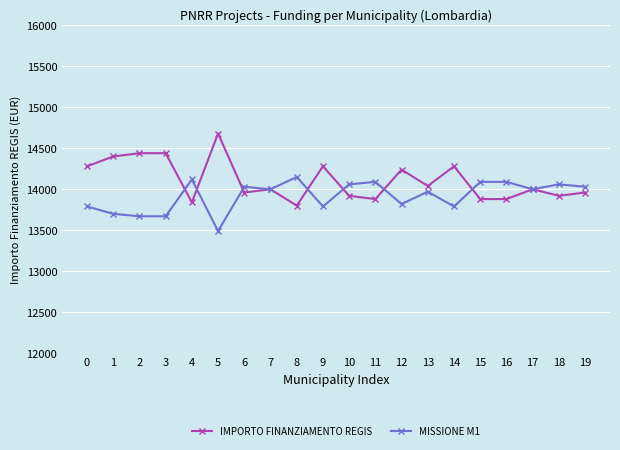

What is the difference between the maximum and minimum values in the IMPORTO FINANZIAMENTO REGIS series?

880